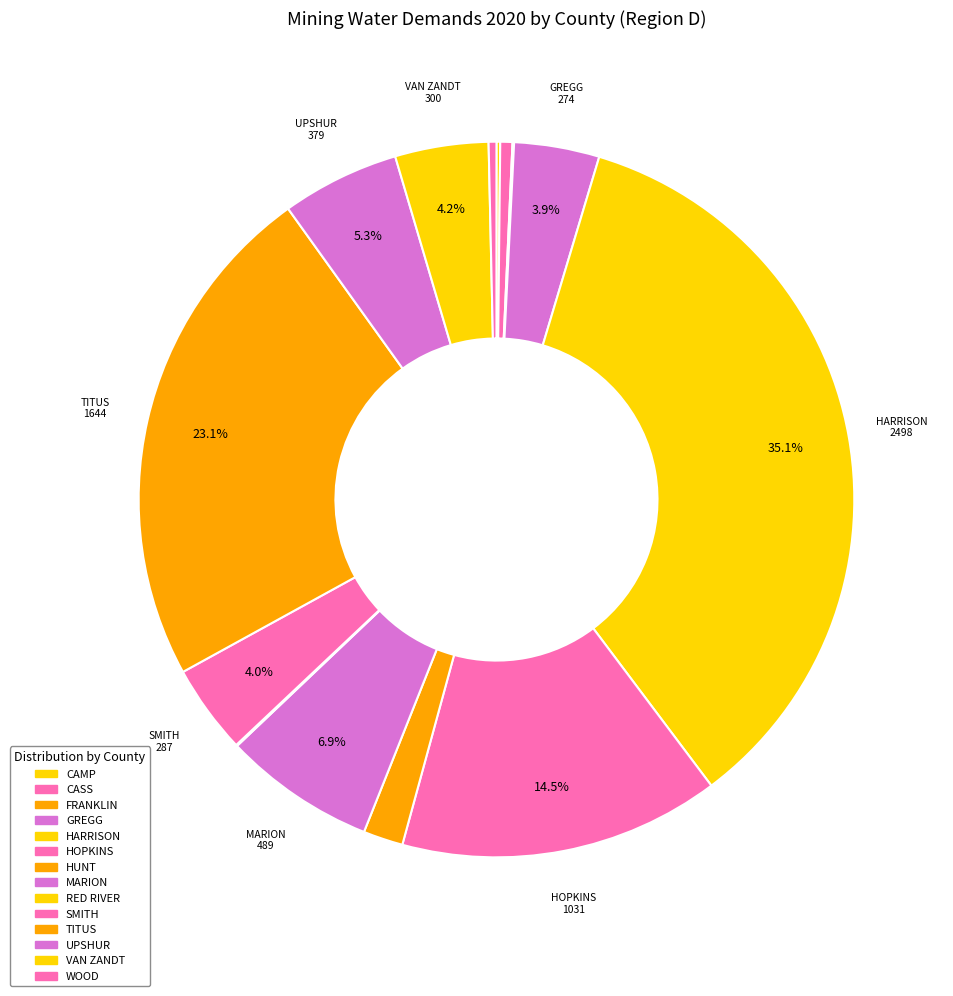

Is it true that RED RIVER is 13% of the pie?

False